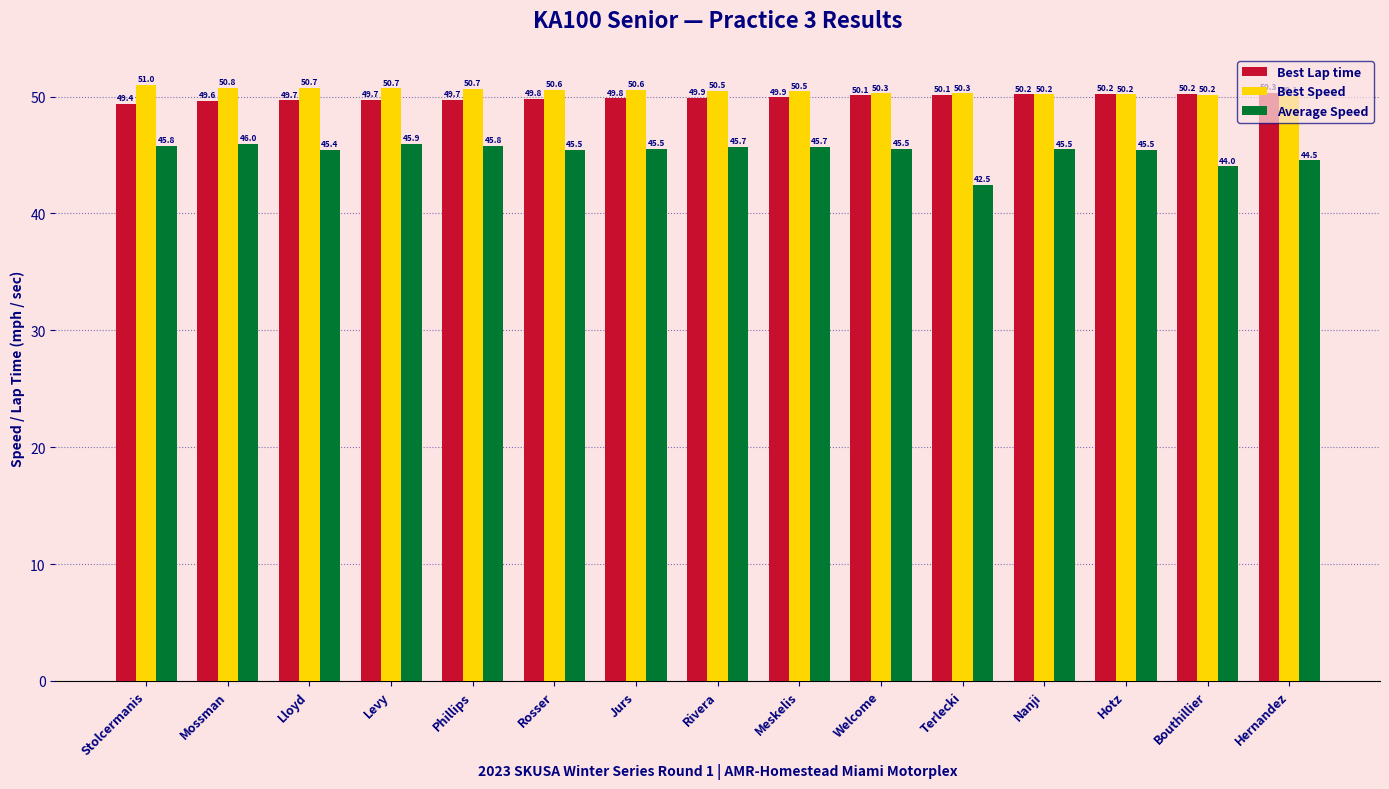

Which series has the widest spread of values?

Average Speed